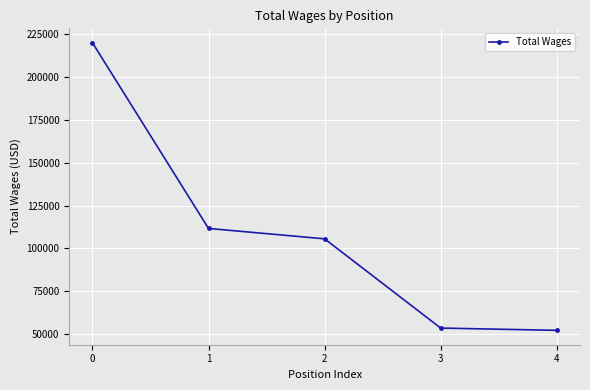

True or false: there are more than 1 points higher than both neighbors.

False